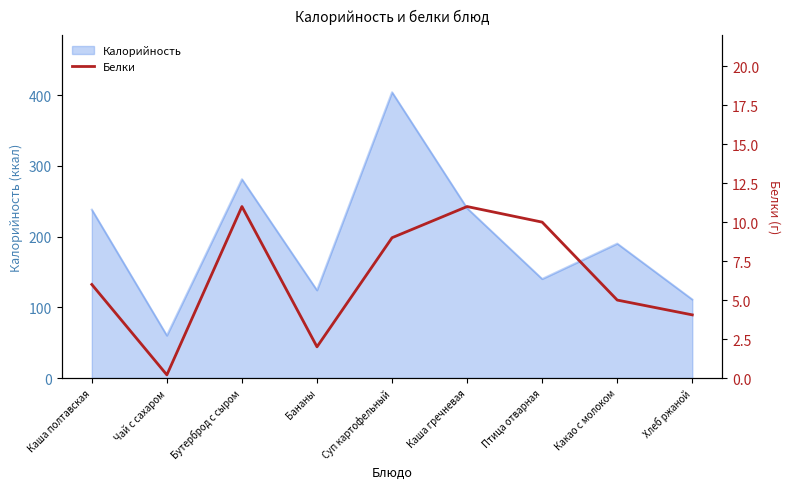

Which label corresponds to the smallest value in the chart?

Чай с сахаром